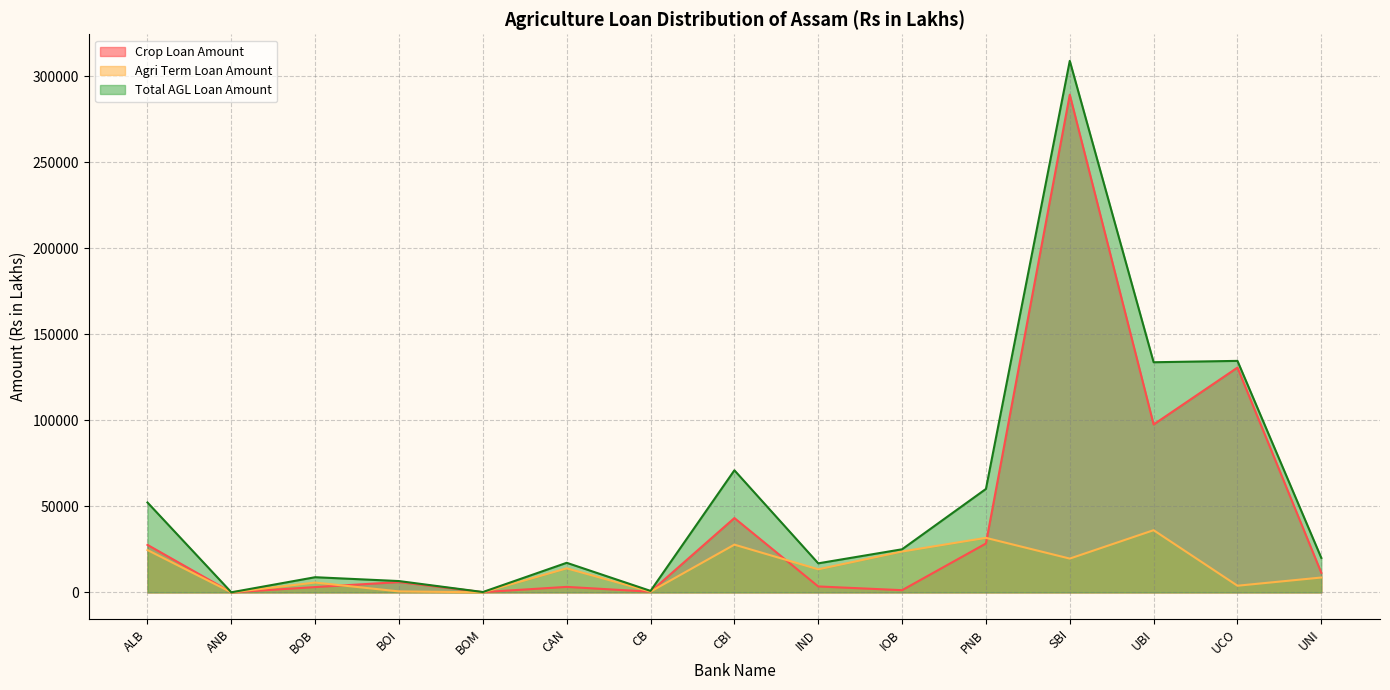

Which series has the largest range (max minus min)?

Total AGL Loan Amount